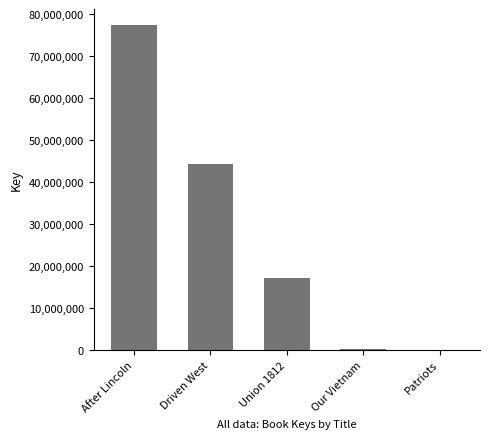

Which has a higher value, After Lincoln or Driven West?

After Lincoln